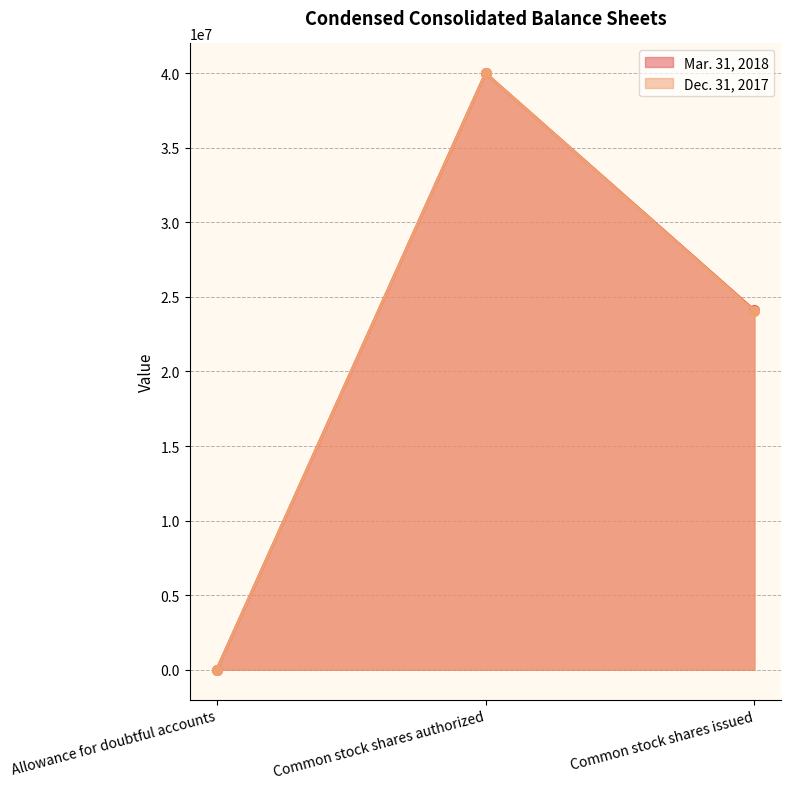

How many data points in Dec. 31, 2017 are above 24052000?

1